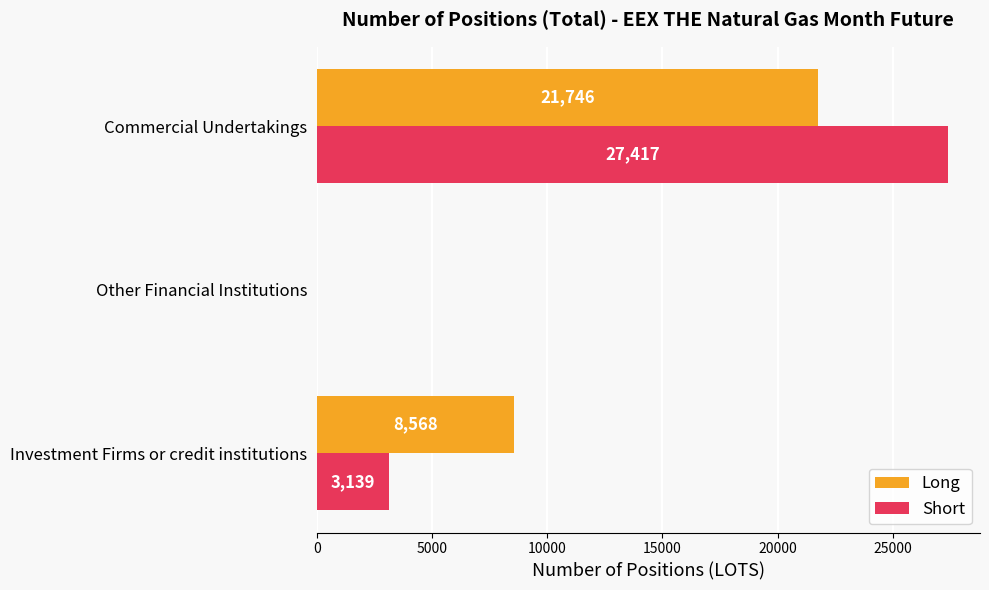

What is the sum of the Long values at Investment Firms or credit institutions and Commercial Undertakings?

30314